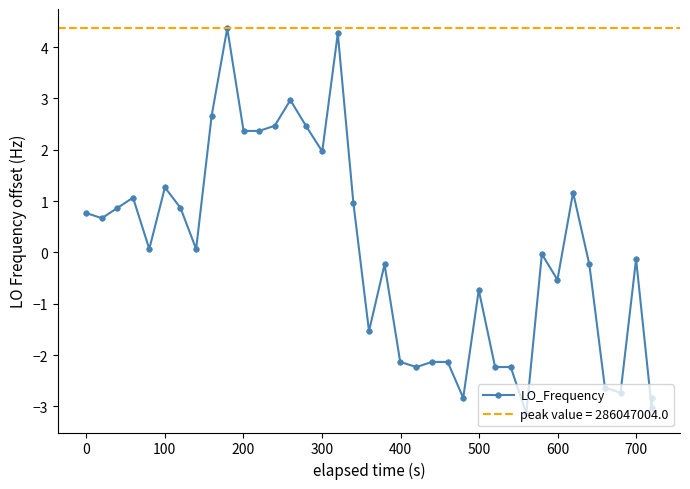

What is the smallest value displayed?

-3.1